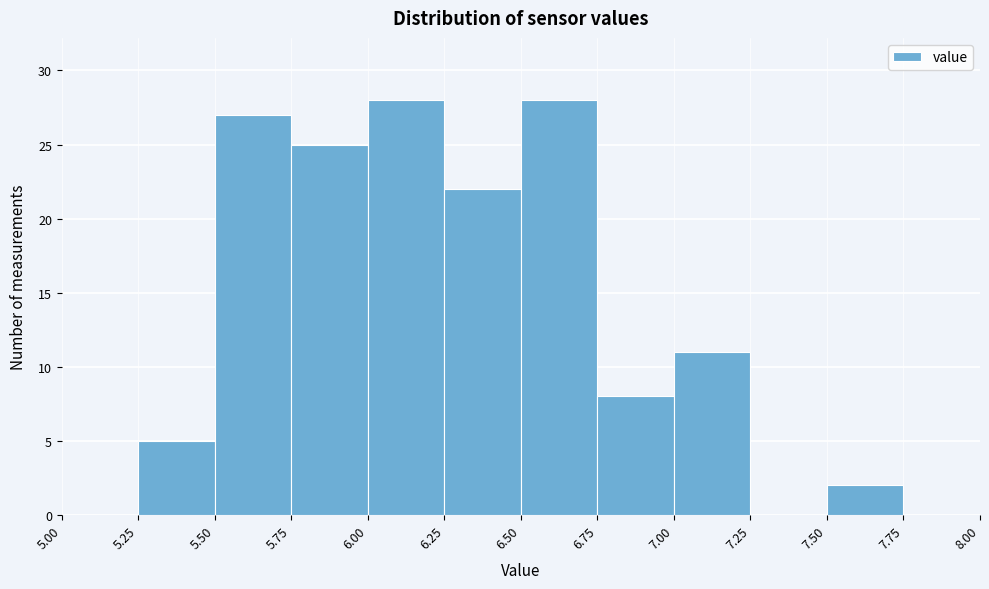

Reading left to right, transcribe this chart: for each bar, give the range it covers on the x-axis and its height. The values are not printed on the chart, so give them approximately, as read against the axis.

5.00 to 5.25: 0
5.25 to 5.50: 5
5.50 to 5.75: 27
5.75 to 6.00: 25
6.00 to 6.25: 28
6.25 to 6.50: 22
6.50 to 6.75: 28
6.75 to 7.00: 8
7.00 to 7.25: 11
7.25 to 7.50: 0
7.50 to 7.75: 2
7.75 to 8.00: 0